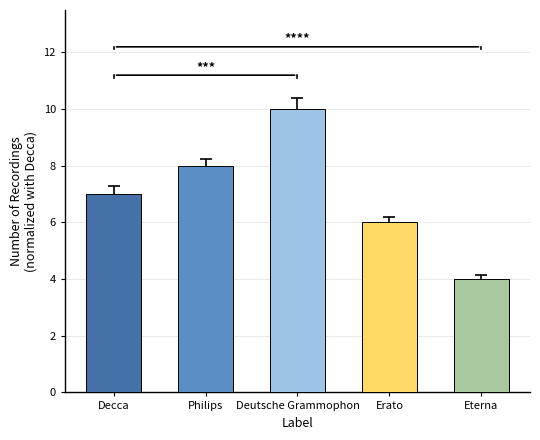

What is the difference between the second highest and second lowest values?

2